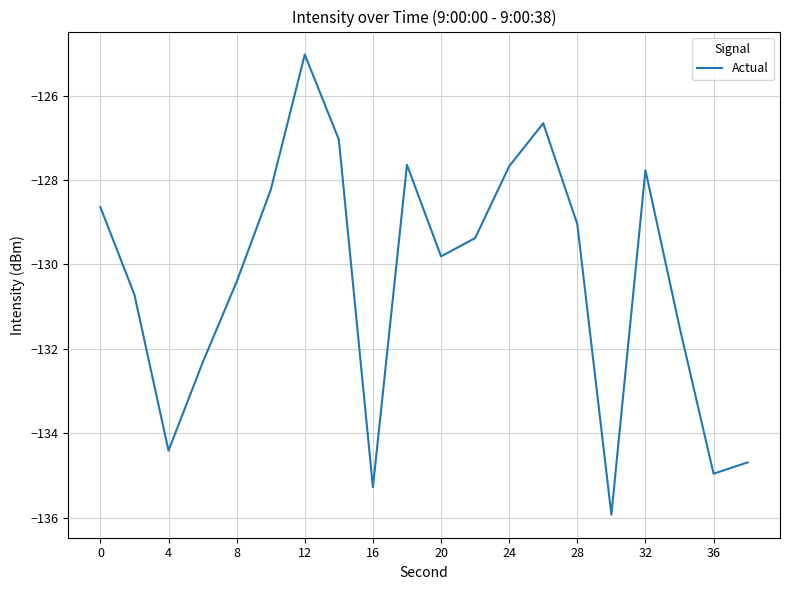

What is the difference between the maximum and minimum values?

10.9